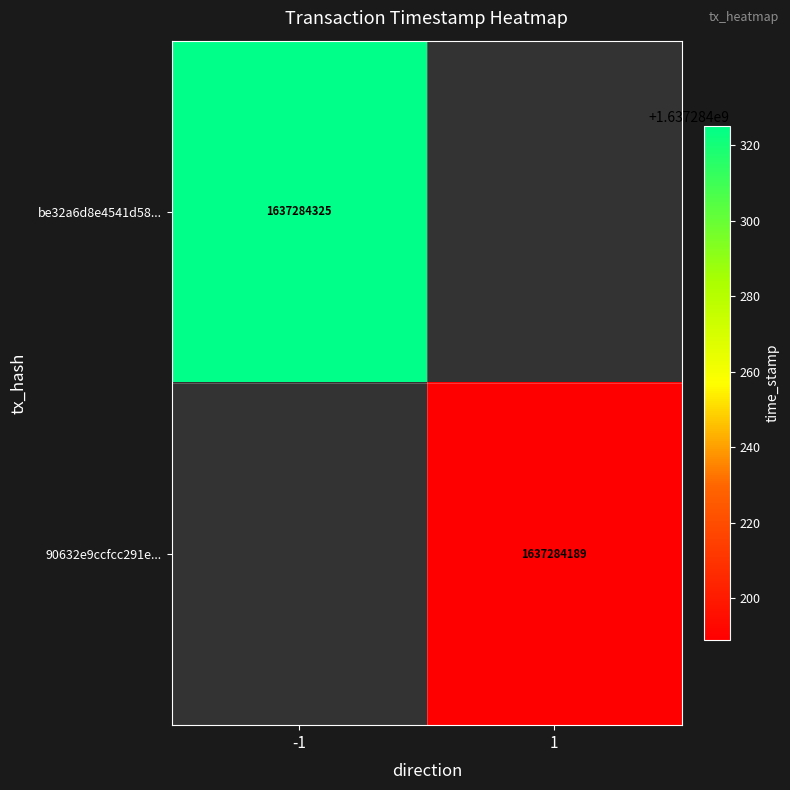

List the series in order of their peak value, highest first.

be32a6d8e4541d58a7b6992dec5d6a798dc3d40, 90632e9ccfcc291ebde7810a71f76513f82cd19